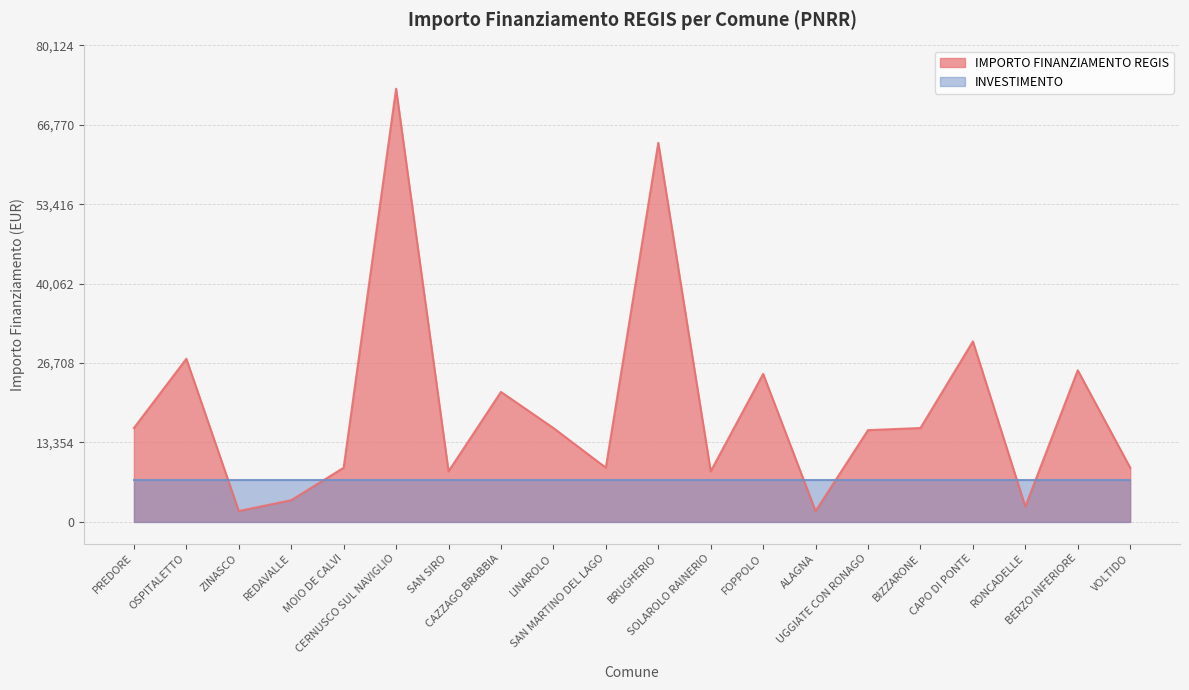

What is the ratio of the value at UGGIATE CON RONAGO to the value at VOLTIDO?

1.7